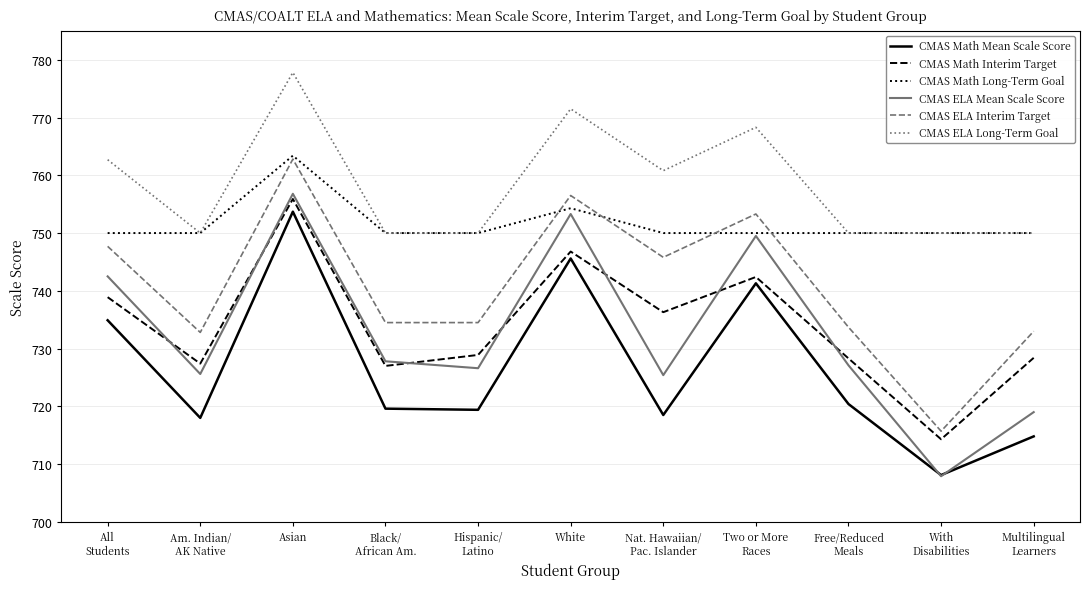

What is the total value across all series at Black/
African Am.?

4408.9